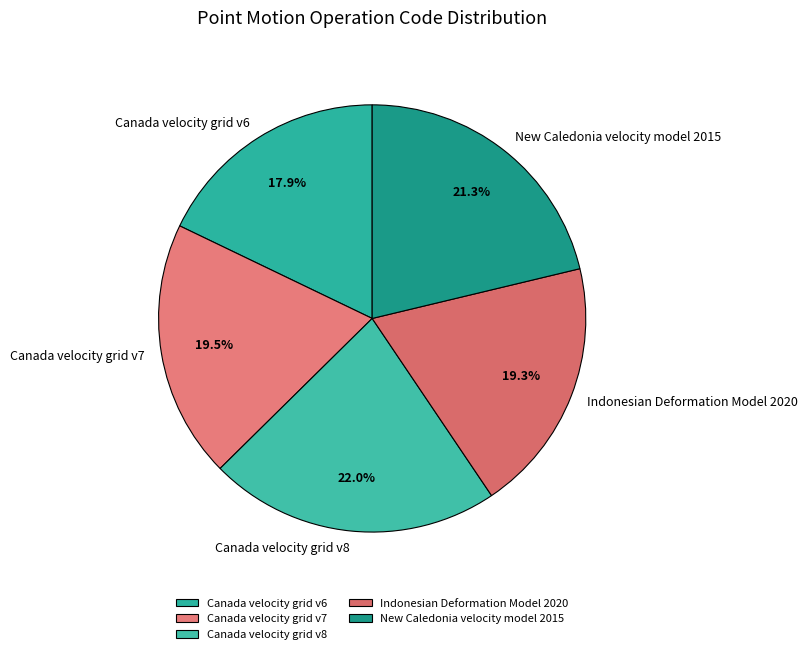

To the nearest percent, what is the difference between the largest and smallest slice percentages?

4%